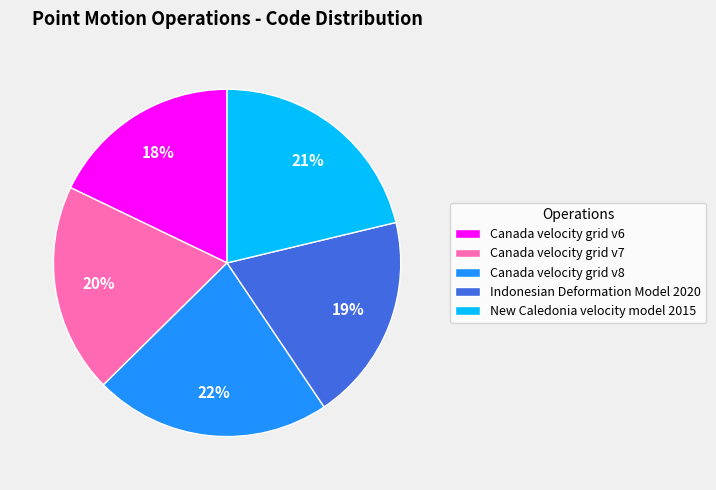

To the nearest percent, what portion does Canada velocity grid v7 represent?

20%